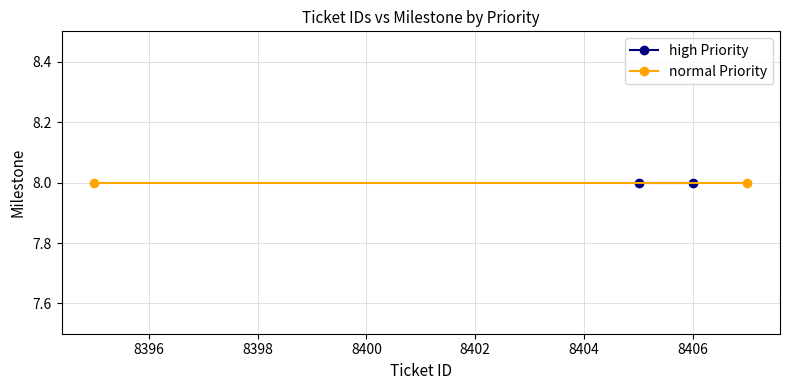

What is the maximum value shown in the chart?

8407